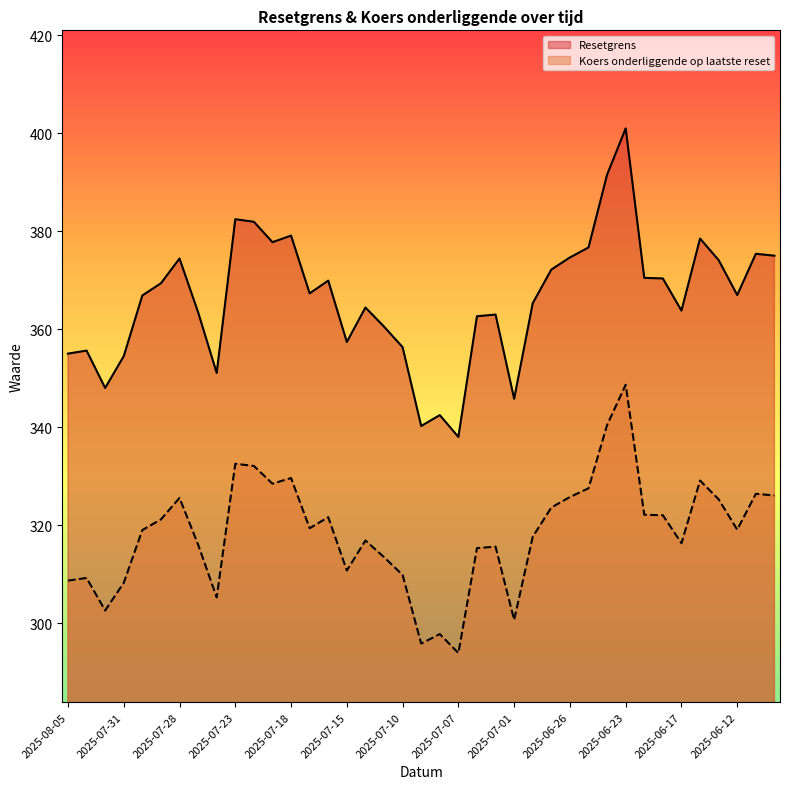

In Koers onderliggende op laatste reset, how many points are lower than both neighbors (excluding endpoints)?

10